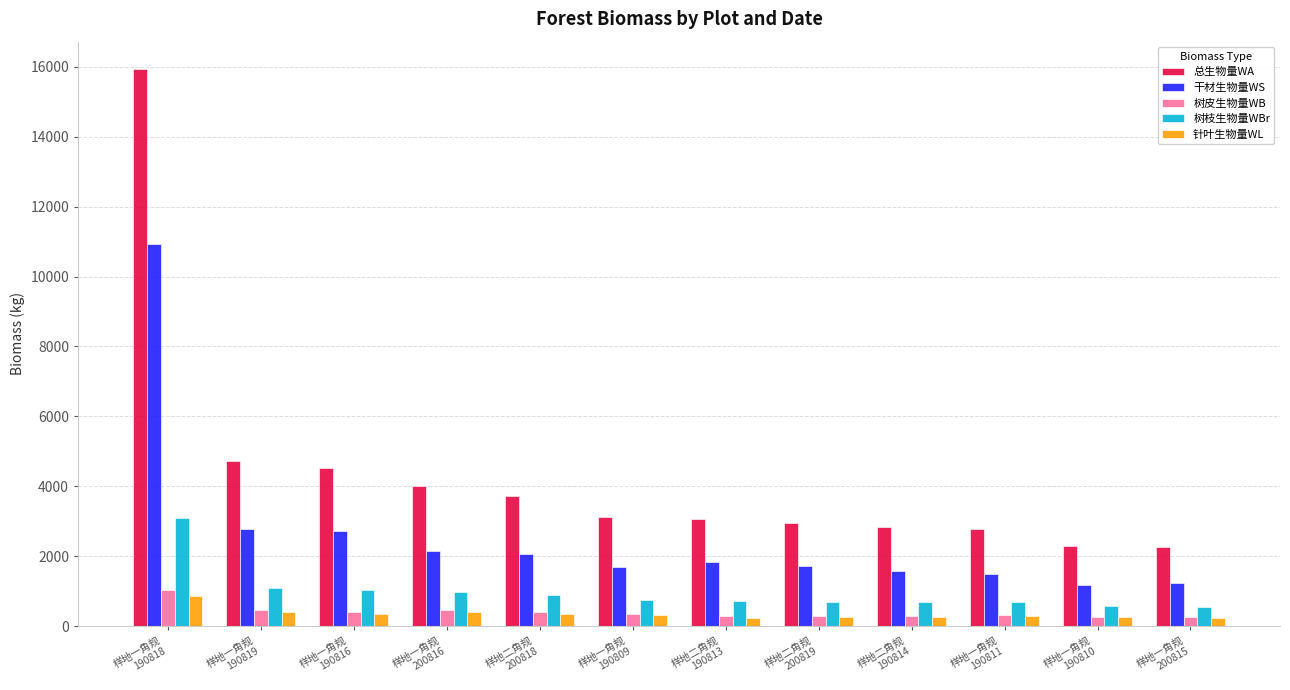

What are all the series names shown in the legend?

总生物量WA, 干材生物量WS, 树皮生物量WB, 树枝生物量WBr, 针叶生物量WL